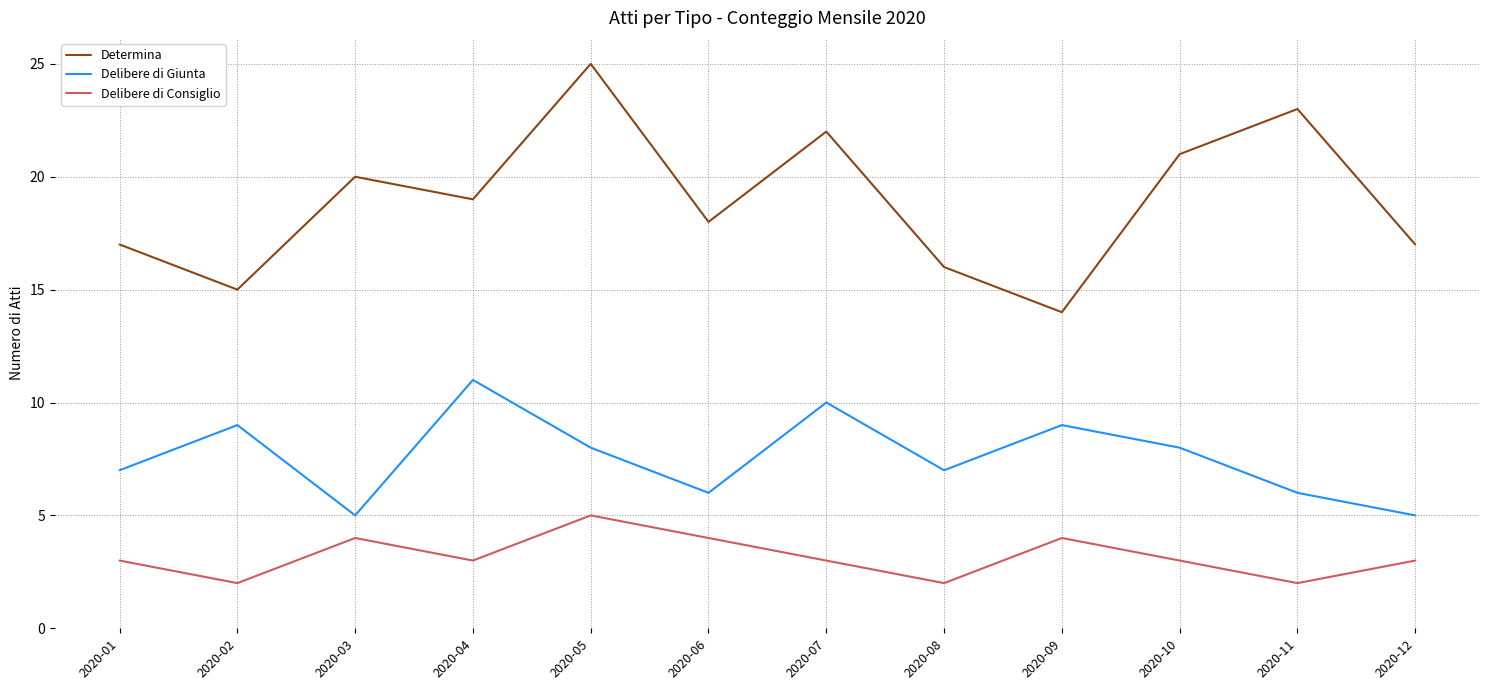

True or false: Delibere di Giunta and Determina intersect in this chart.

False